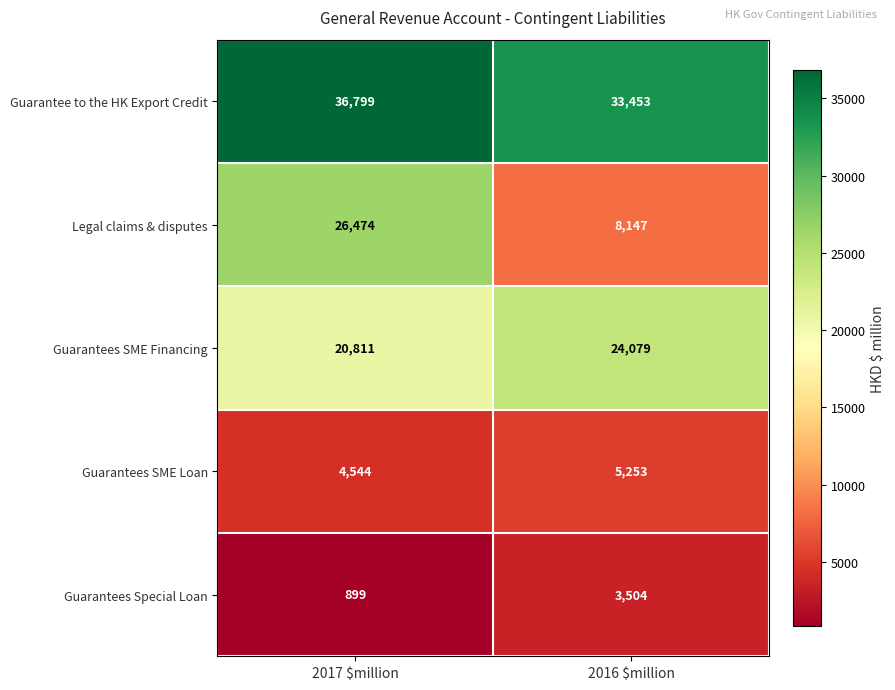

What is the average value of the Guarantee to the HK Export Credit series?

35126